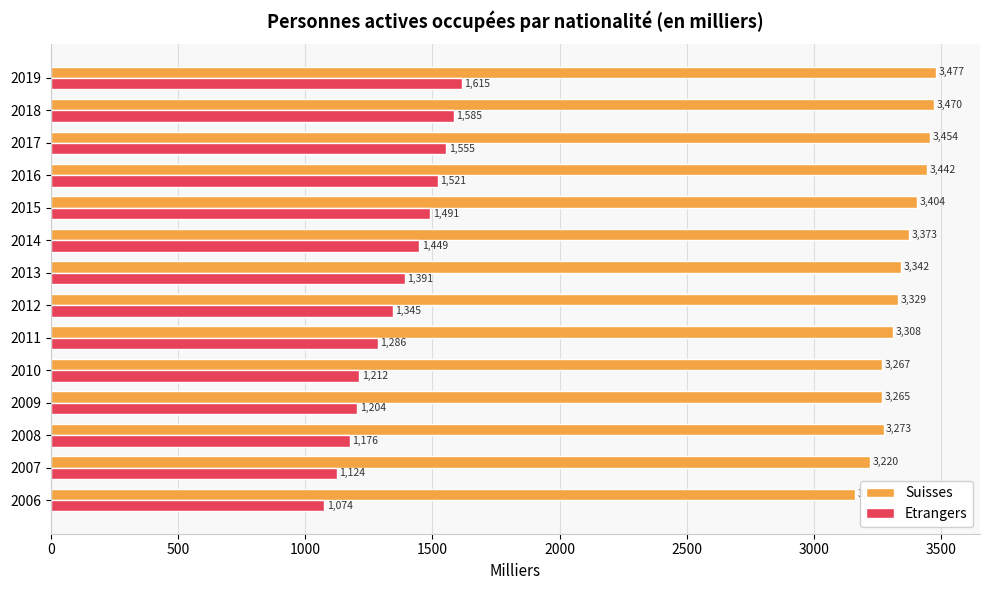

What is the smallest value displayed?

1074.0